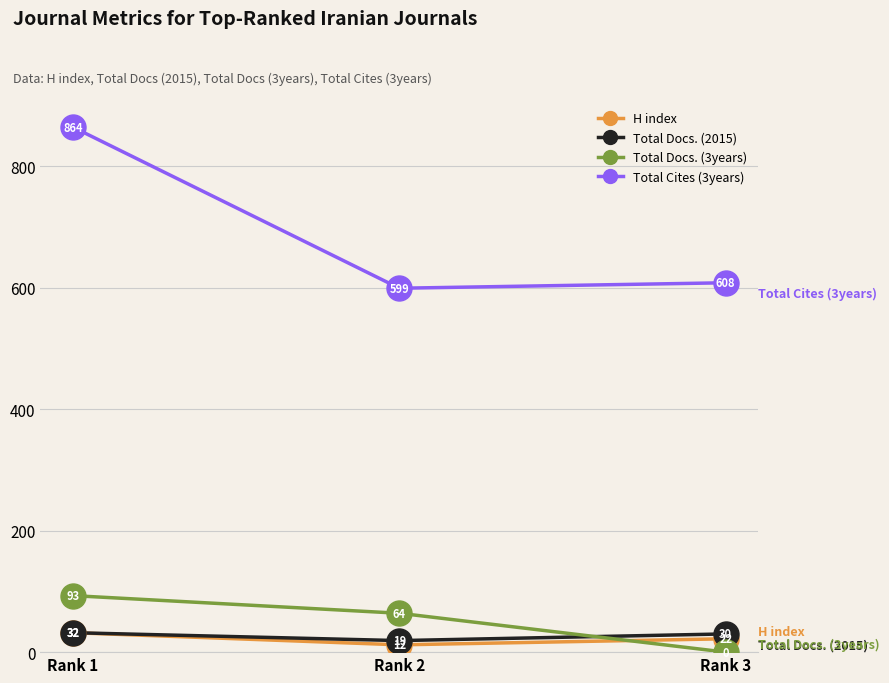

At how many categories does at least one series exceed 779?

1